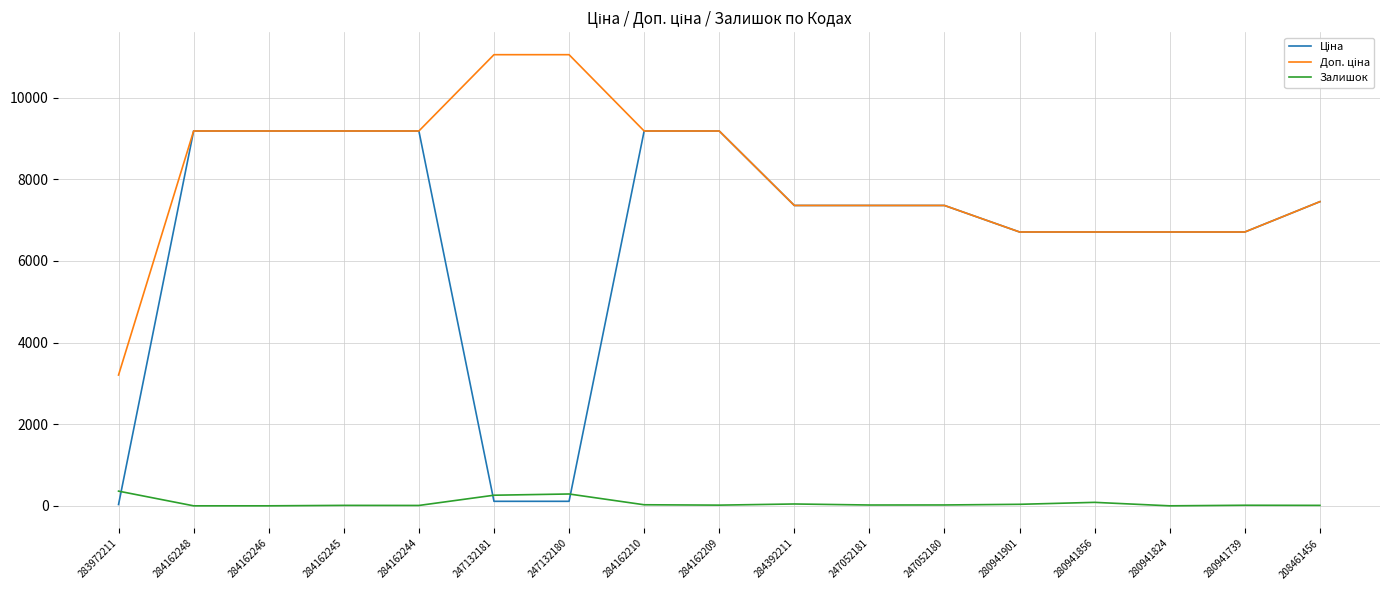

What is the maximum value shown in the chart?

11055.0